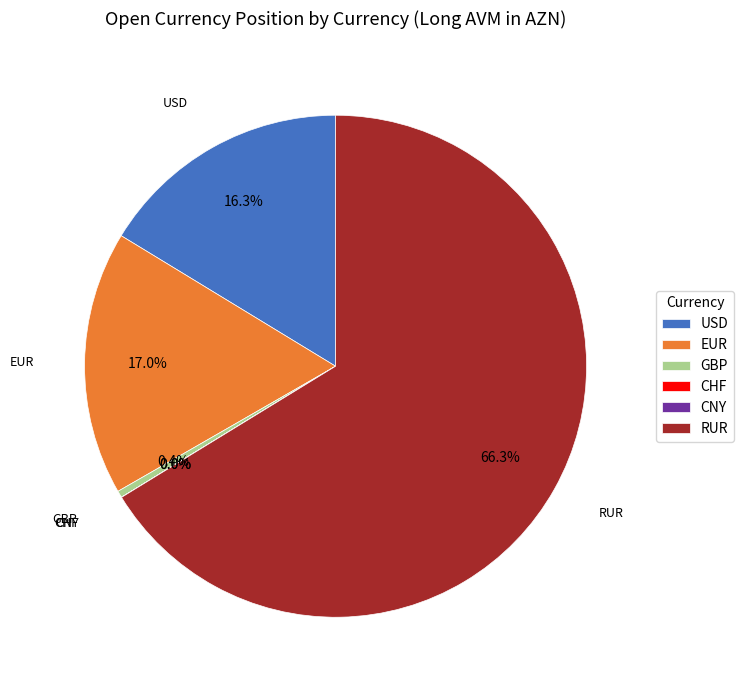

What is the largest slice in the pie chart?

RUR